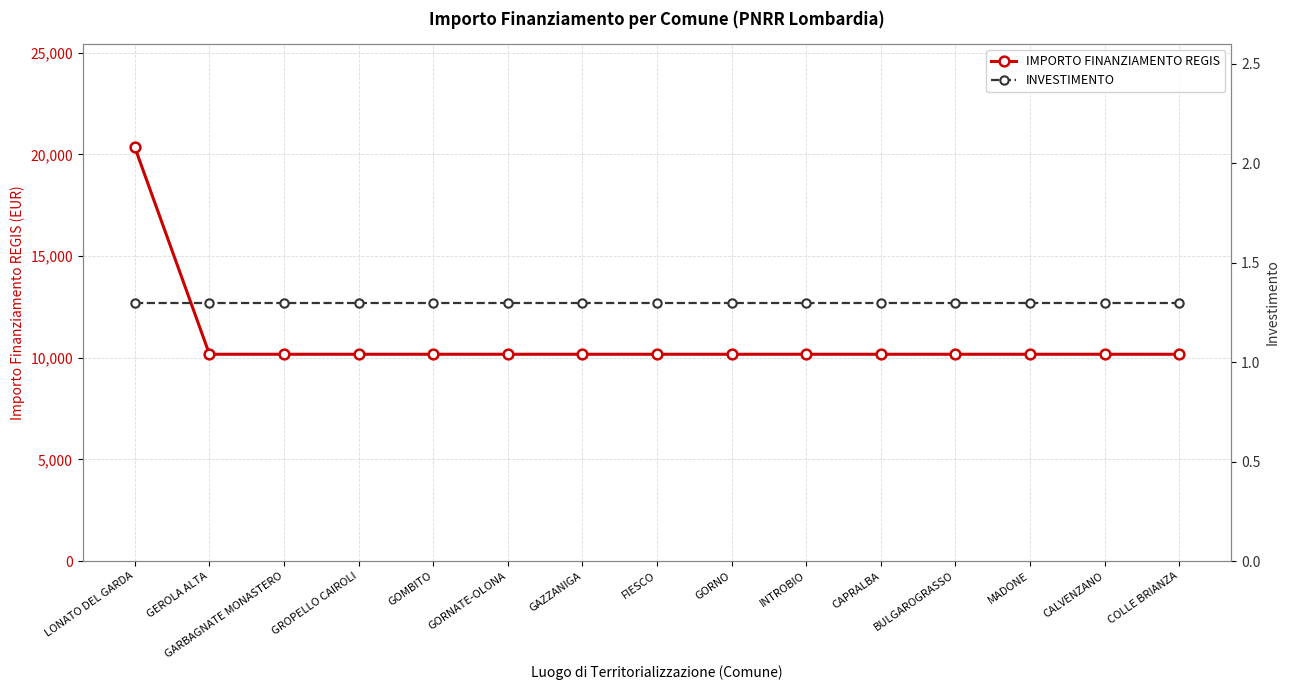

What position from the left is INTROBIO?

10